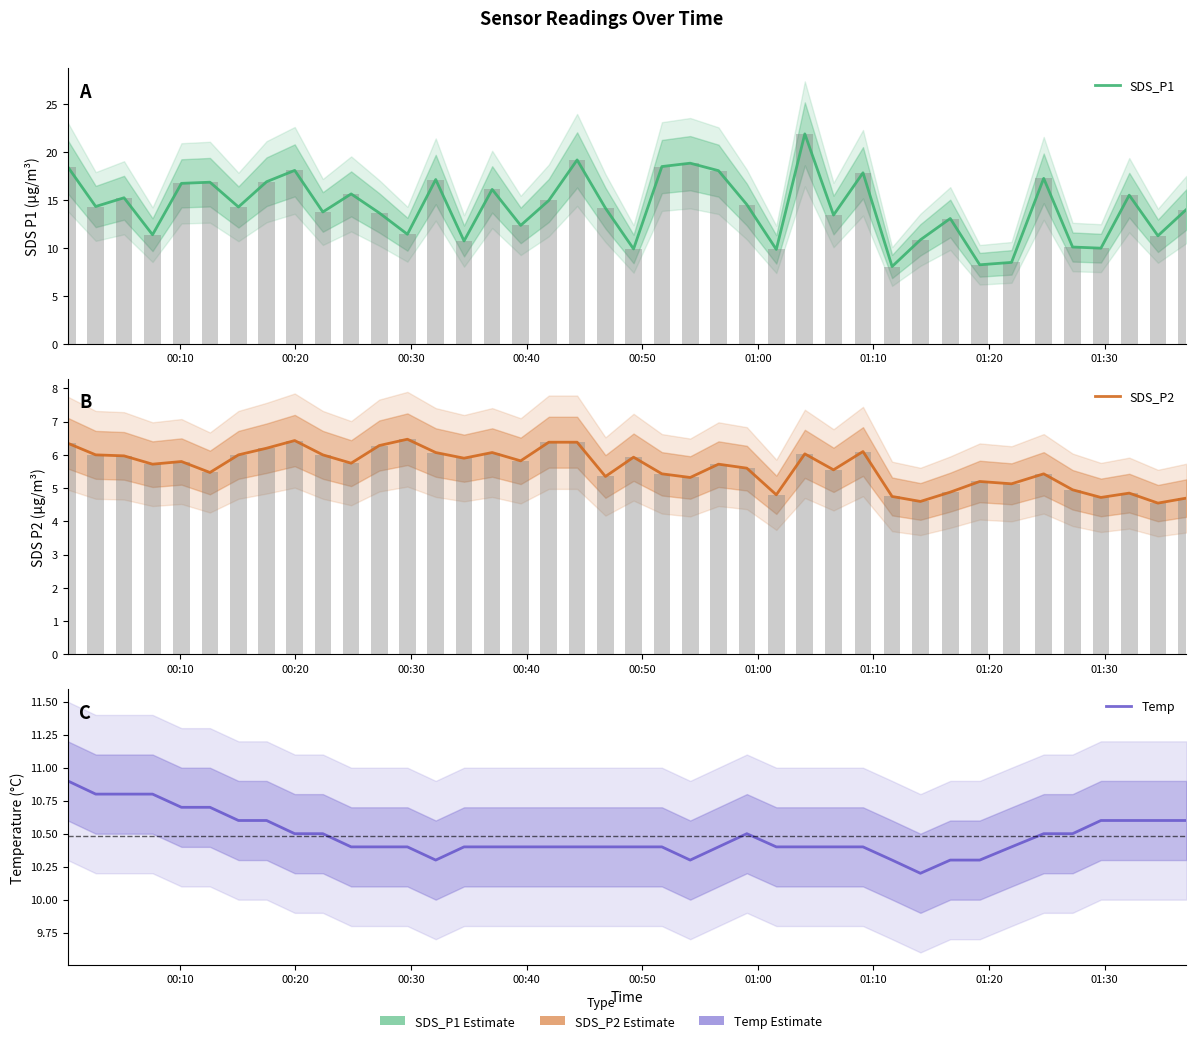

What is the spread (max minus min) of values at 00:20?

8.3